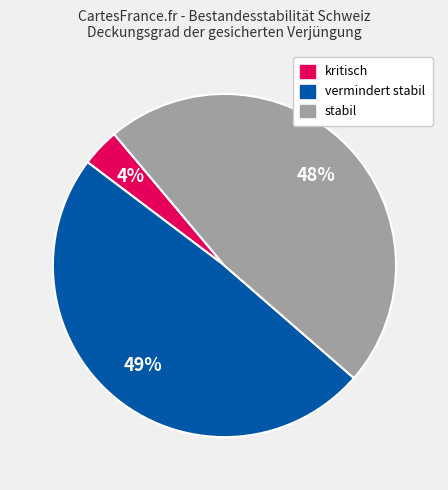

Is the sum of vermindert stabil and kritisch greater than half?

Yes